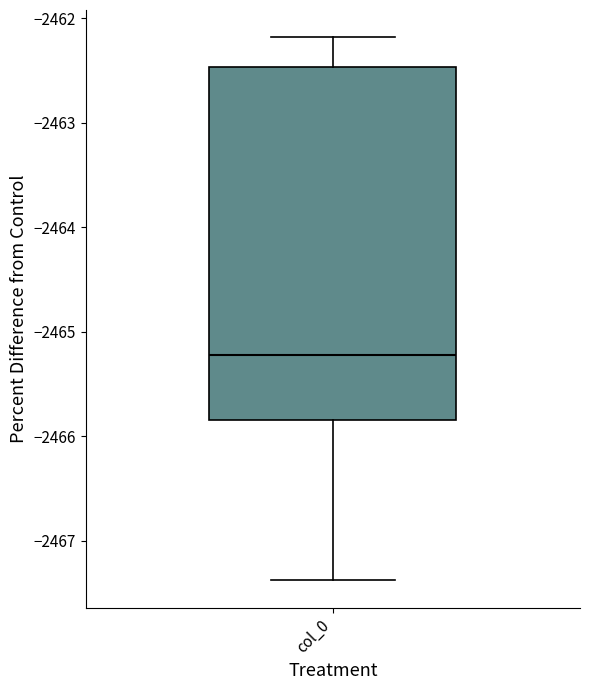

Transcribe this box plot: give where the median line is, the range the box spans, and where the two whiskers end, as read against the y-axis. The values are not printed on the chart, so give them approximately, as read against the axis.

median -2465.2, box -2465.8 to -2462.5, whiskers -2467.4 to -2462.2